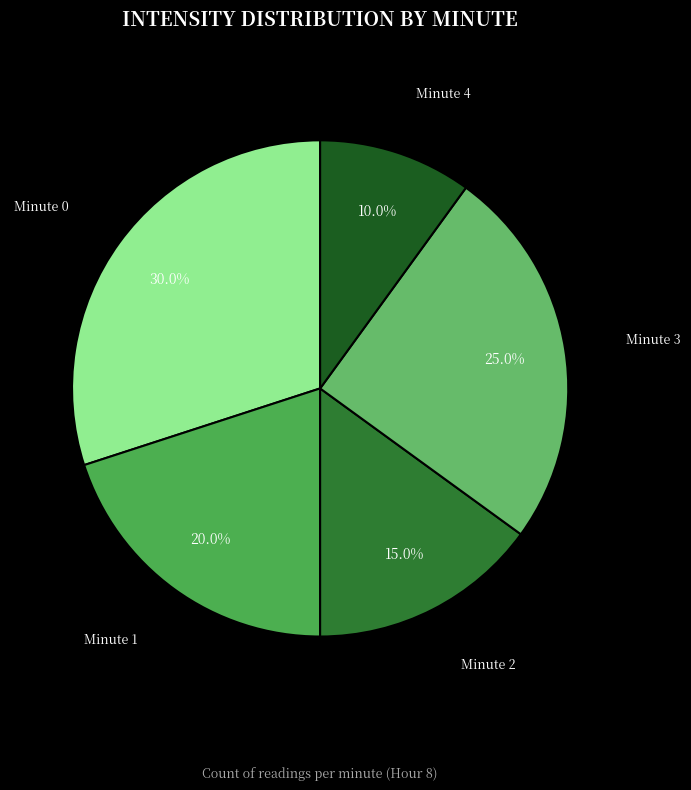

To the nearest percent, what is the difference between the largest and smallest slice percentages?

20%